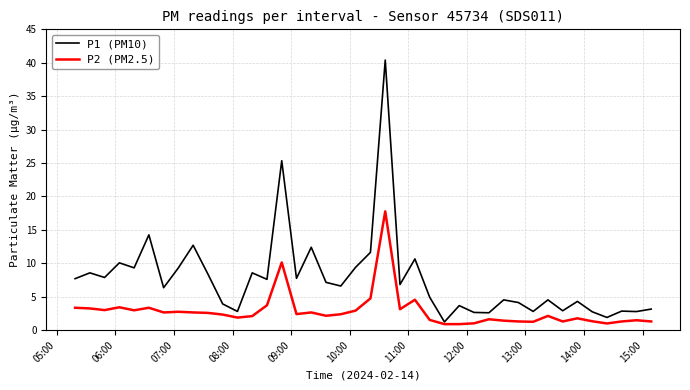

What is the average value of the P1 (PM10) series?

7.7